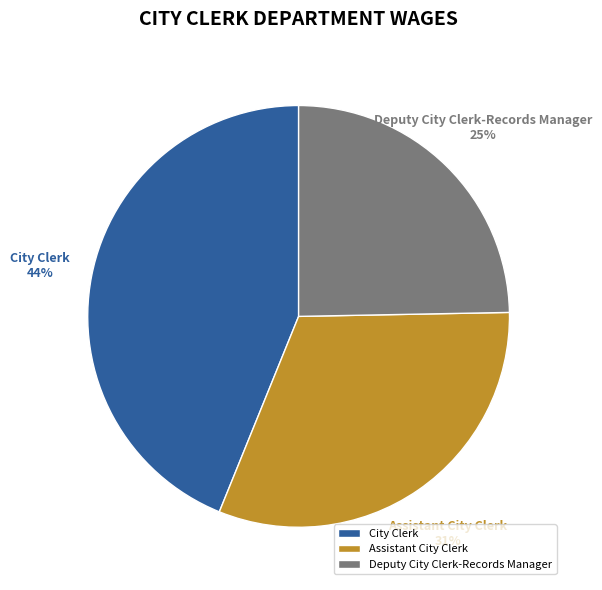

To the nearest percent, what percentage of the pie is Deputy City Clerk-Records Manager?

25%